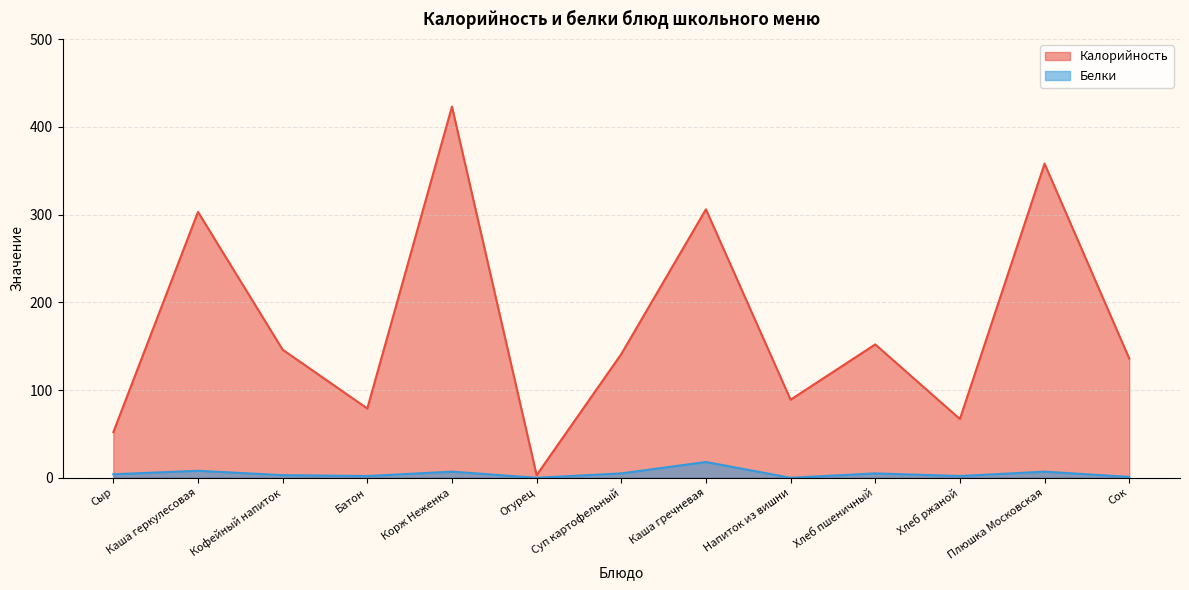

Between Кофейный напиток and Хлеб ржаной, which series saw the biggest shift?

Калорийность